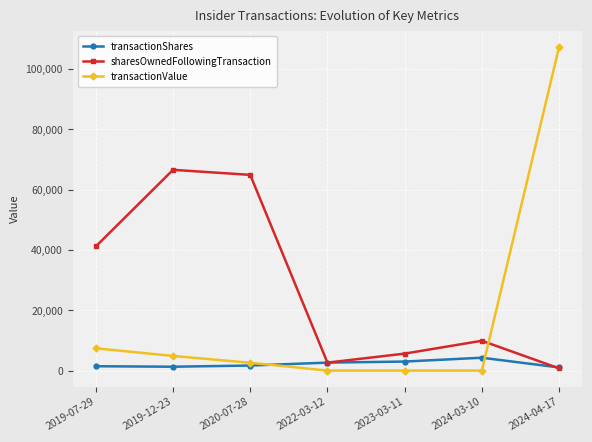

How many lines are shown in the chart?

3